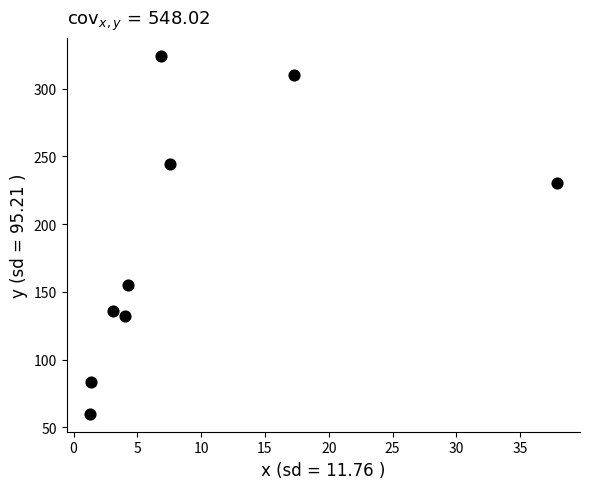

What is the range of Y values (max minus min)?

264.0